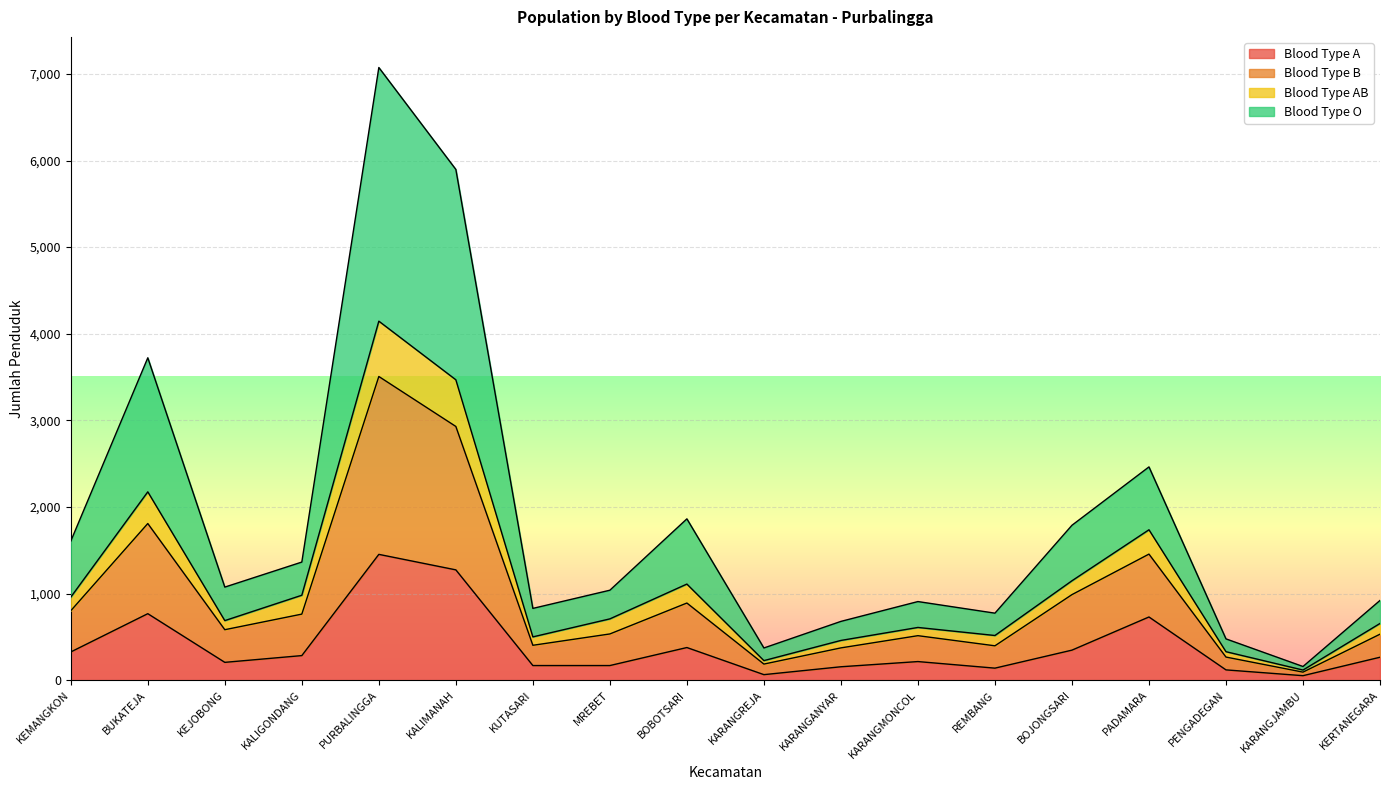

What is the label of the 15th point from the right?

KALIGONDANG